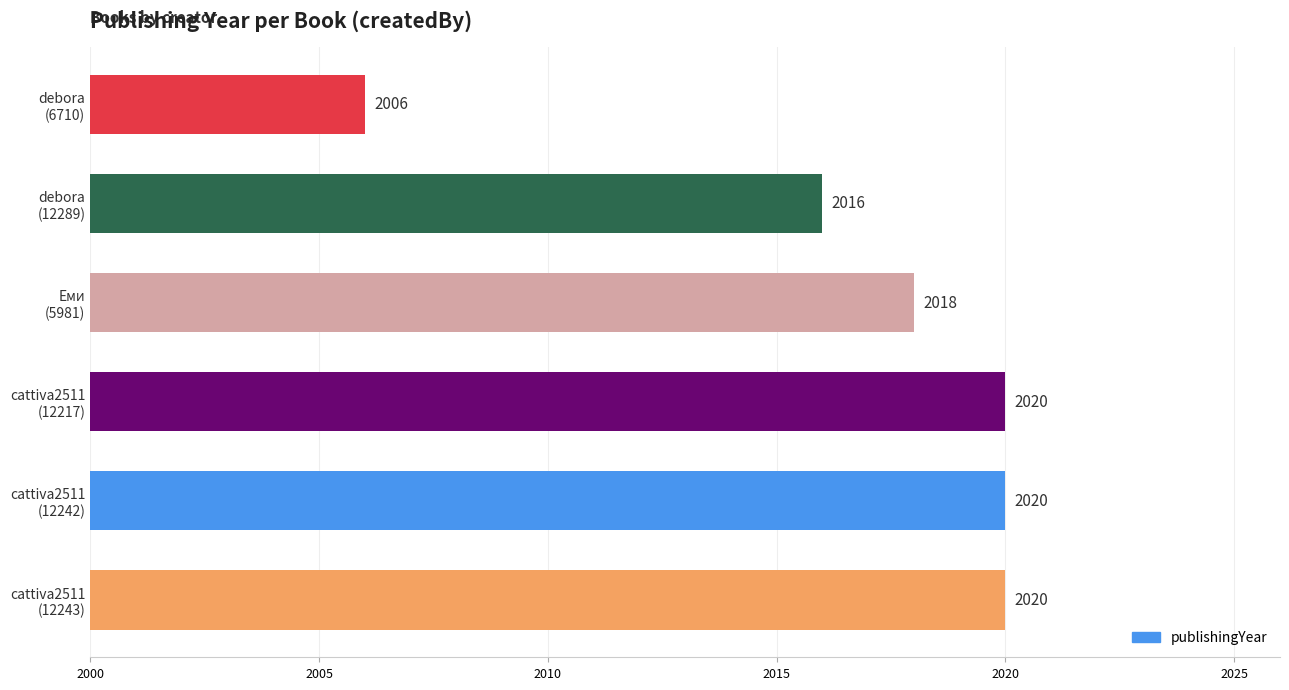

Reading top to bottom, list all the values displayed in this chart.

2006	2016	2018	2020	2020	2020